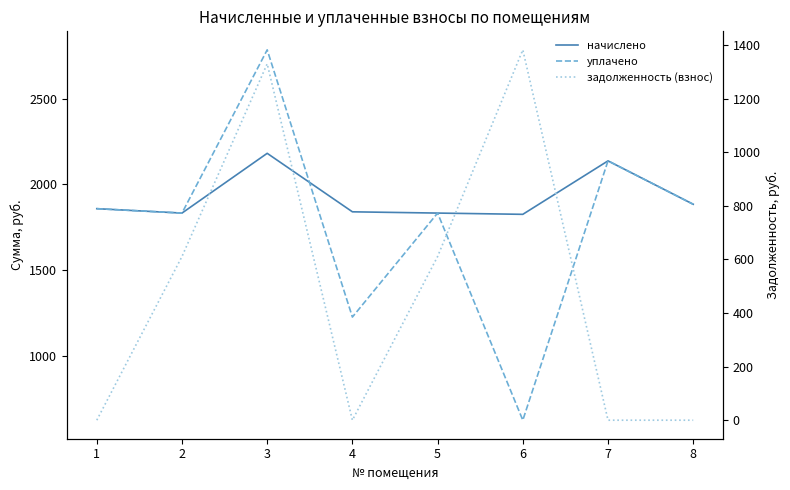

True or false: задолженность (взнос) has more than 1 points higher than both neighbors.

True